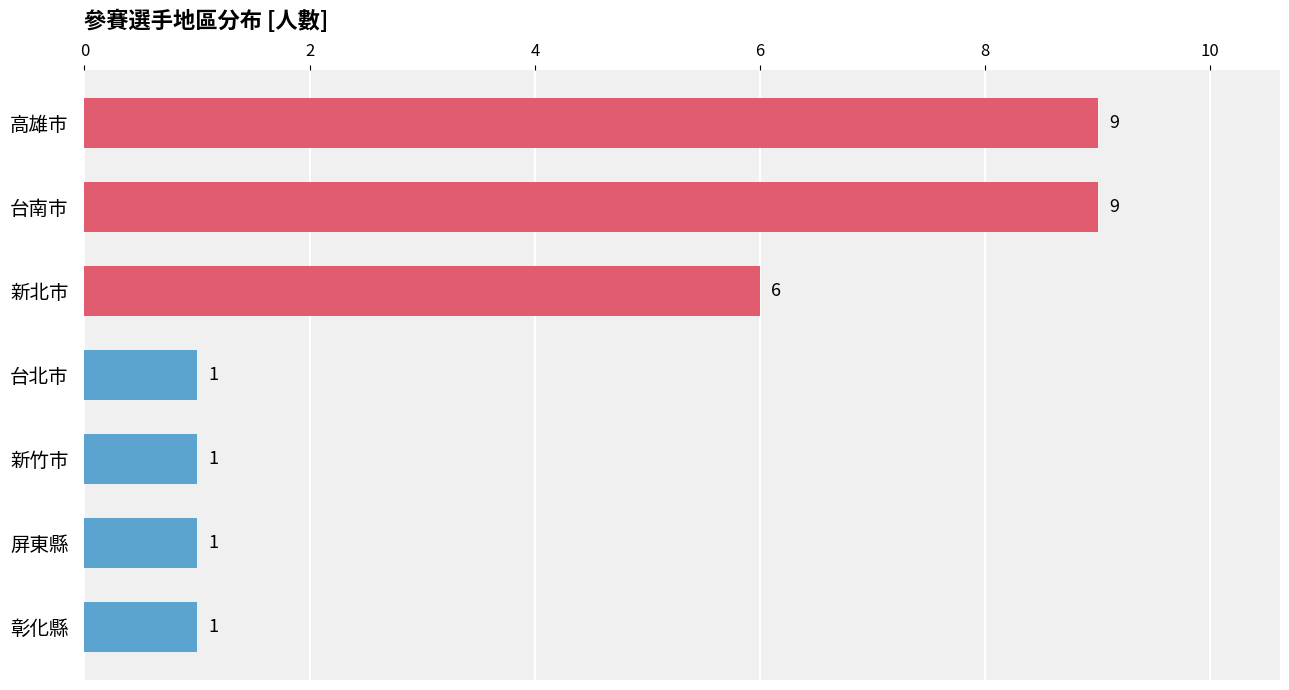

Approximately how many times larger is the value at 台南市 compared to 台北市?

9.0